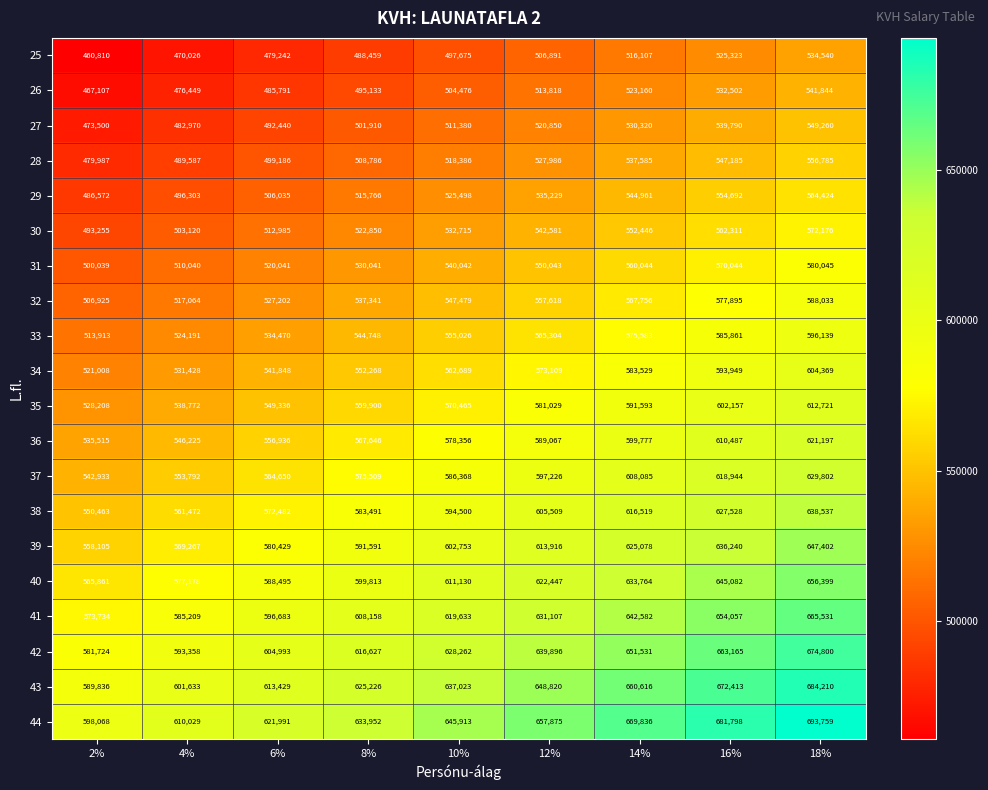

What is the difference between the highest and lowest values at 10%?

148238